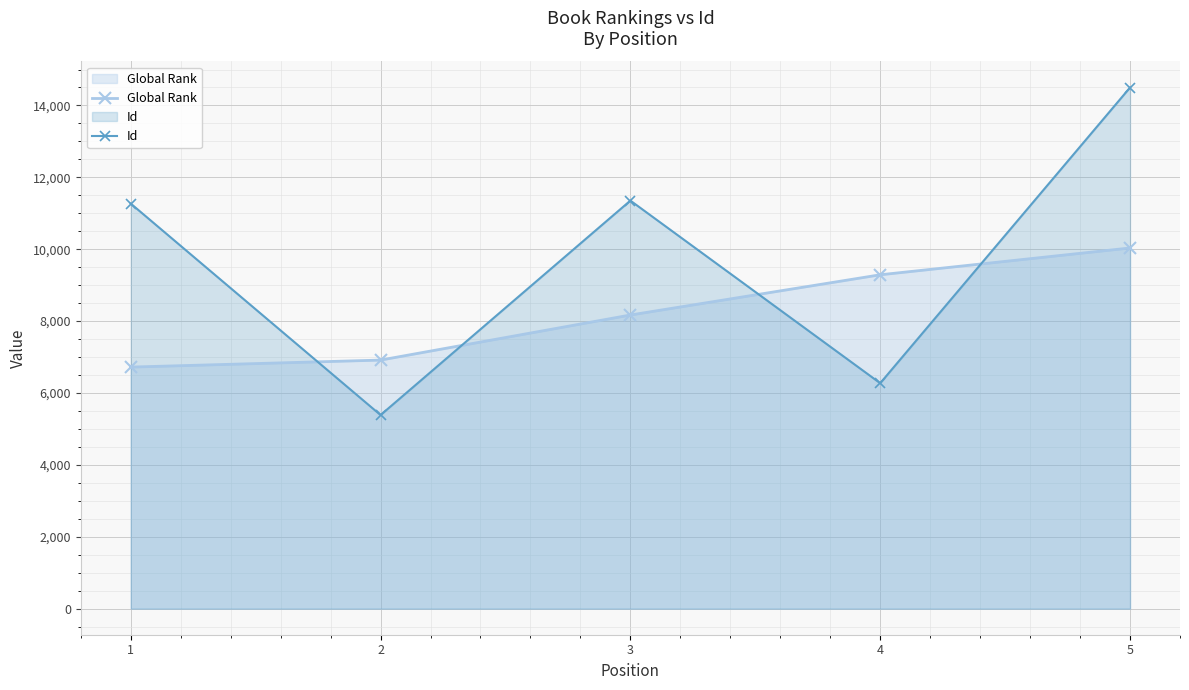

Where is Id nearest to the value 9943?

1